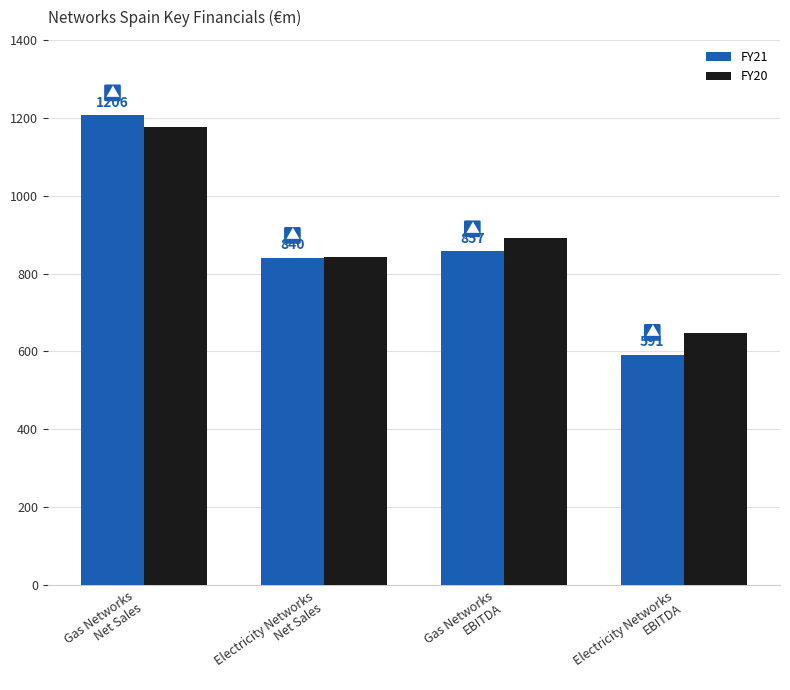

What is the difference between the second highest and minimum values in the FY20 series?

244